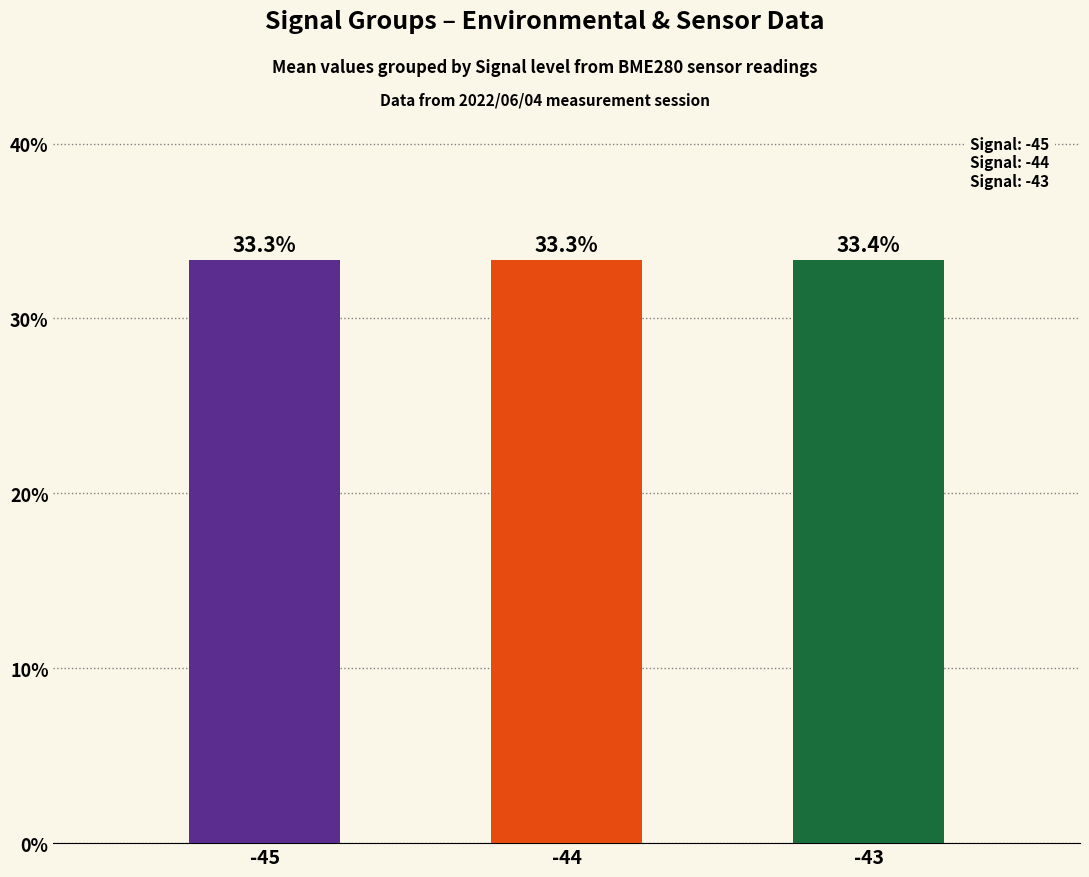

At which category does the chart reach its peak across all series?

-43